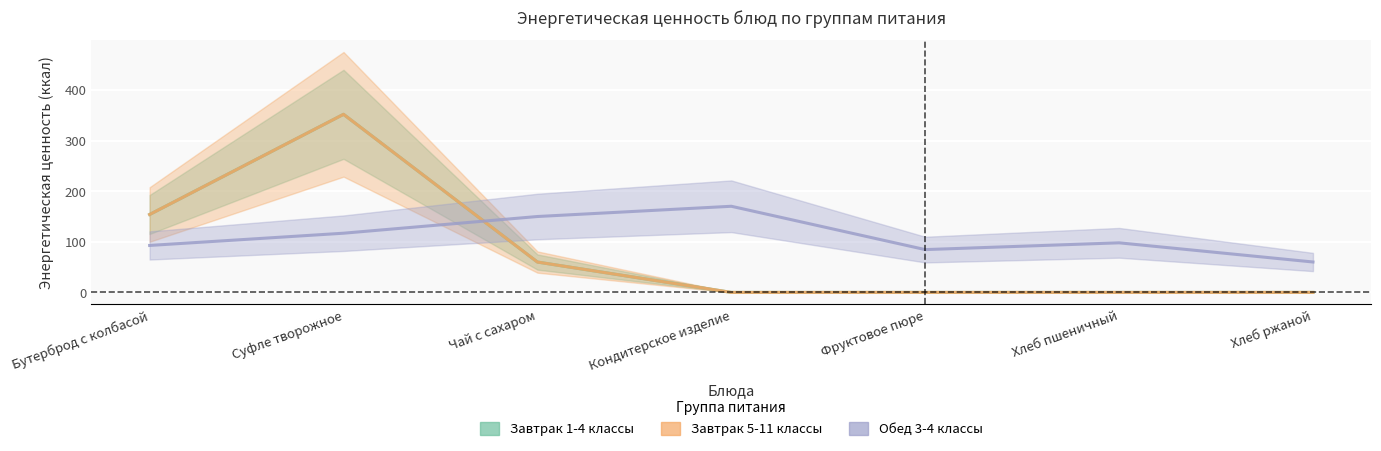

Where is the first local maximum for Завтрак 5-11 классы?

Суфле творожное